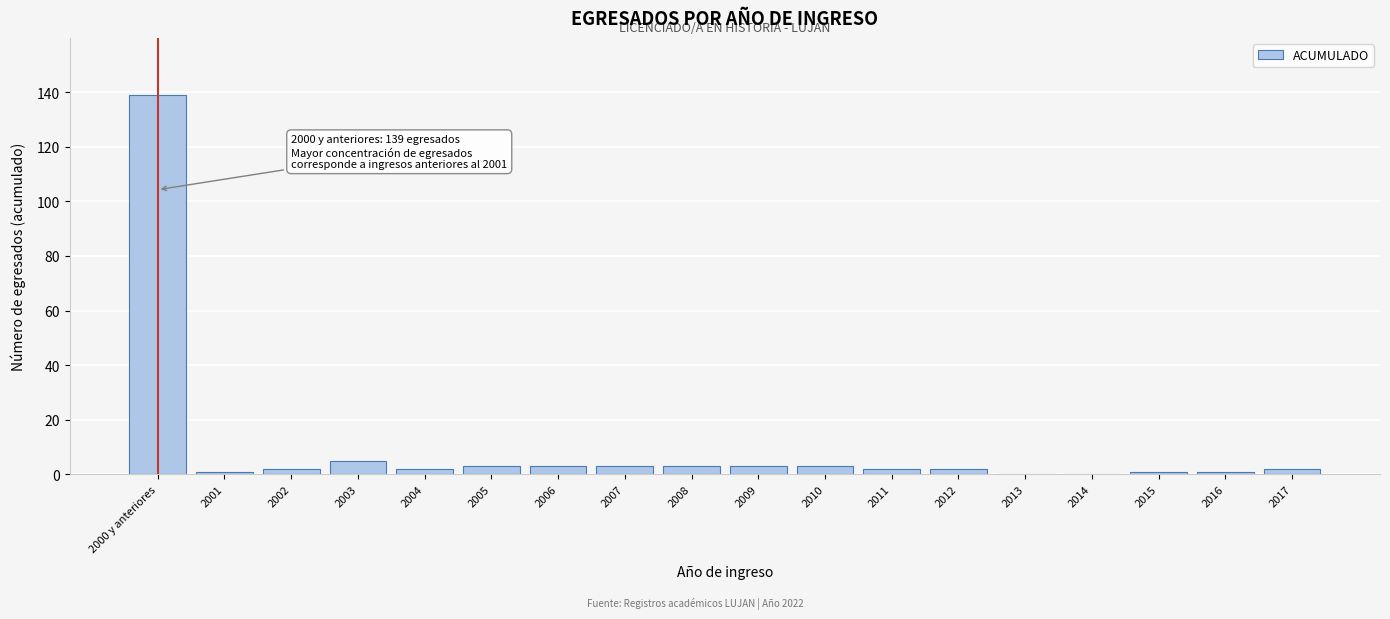

Reading left to right, list all the values displayed in this chart.

2000 y anteriores=139	2001=1	2002=2	2003=5	2004=2	2005=3	2006=3	2007=3	2008=3	2009=3	2010=3	2011=2	2012=2	2013=0	2014=0	2015=1	2016=1	2017=2